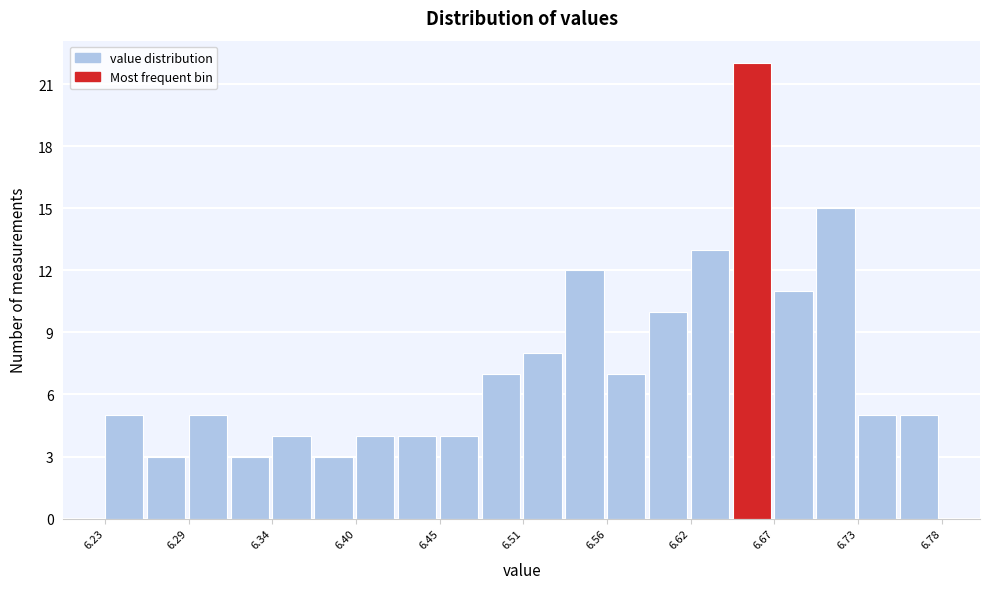

Read against the x-axis, roughly where is the centre of the tallest bar?

6.66